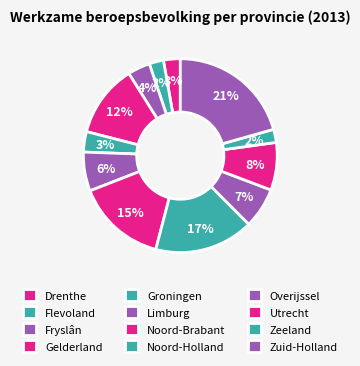

True or false: Overijssel accounts for 7% of the total.

True